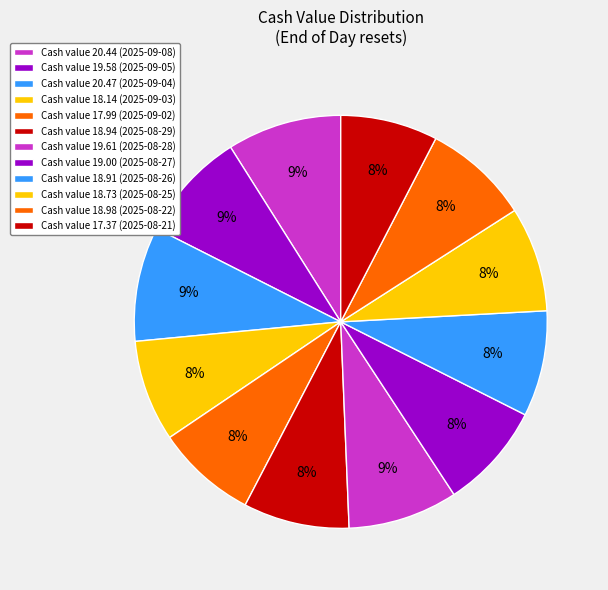

Count the number of slices in the pie.

12